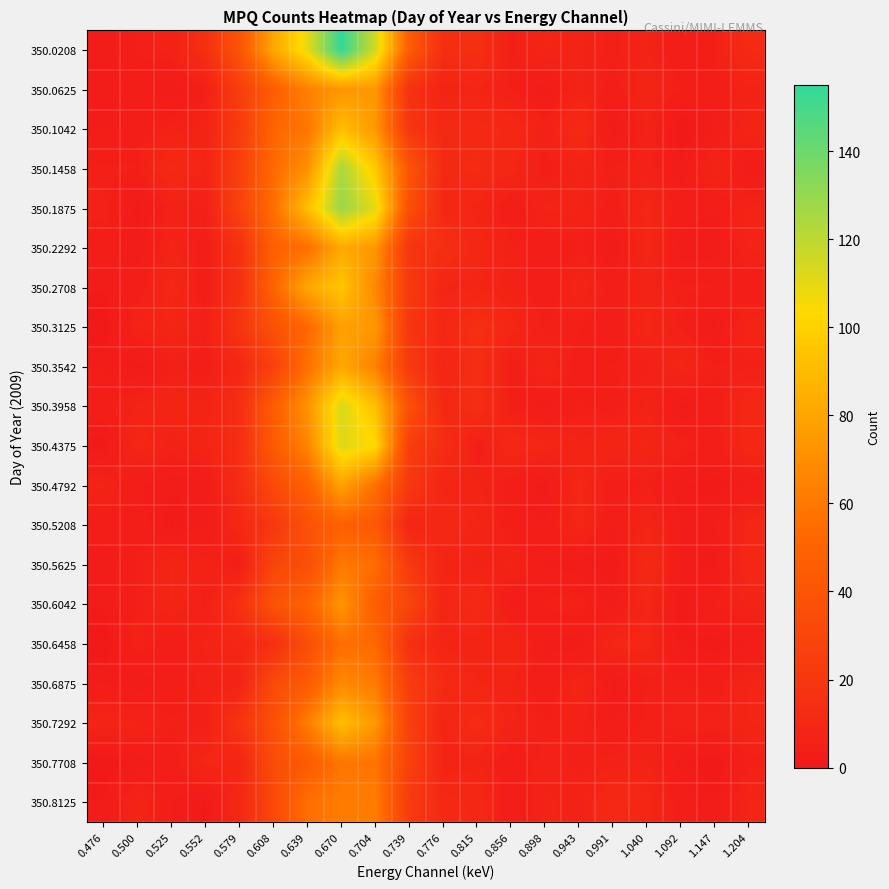

List the series in order of their peak value, highest first.

350.0208, 350.1875, 350.1458, 350.3958, 350.4375, 350.2708, 350.1042, 350.7292, 350.2292, 350.3542, 350.4792, 350.3125, 350.0625, 350.6042, 350.6875, 350.8125, 350.5625, 350.7708, 350.6458, 350.5208